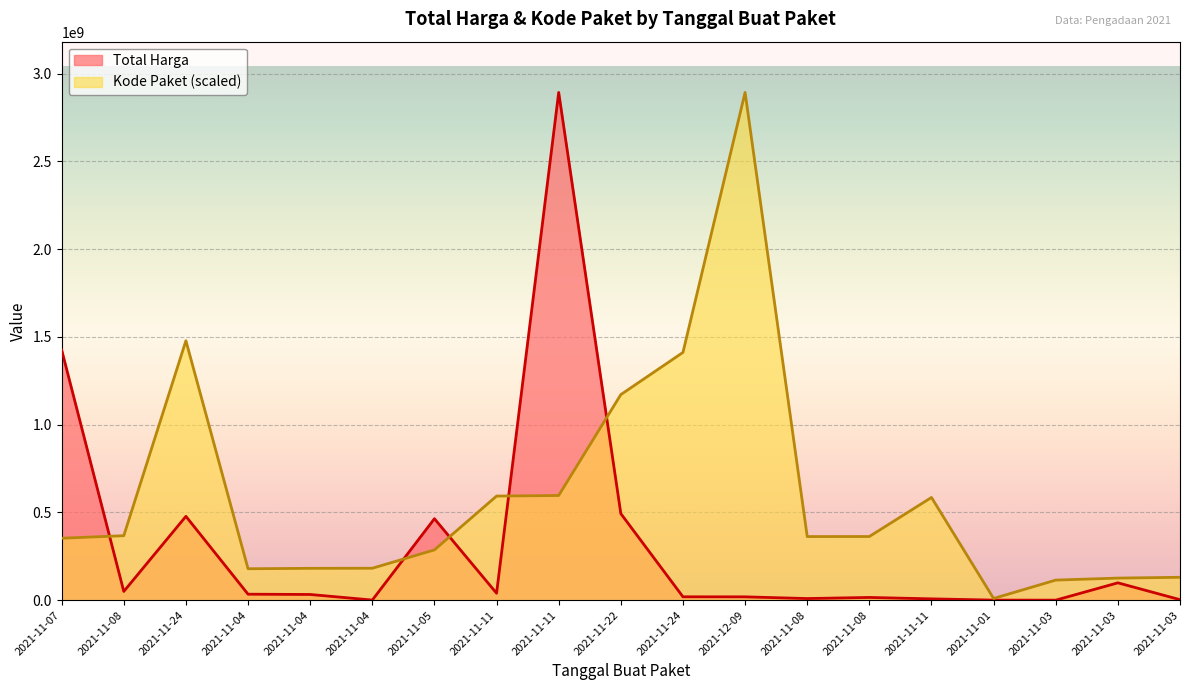

How many lines are shown in the chart?

2